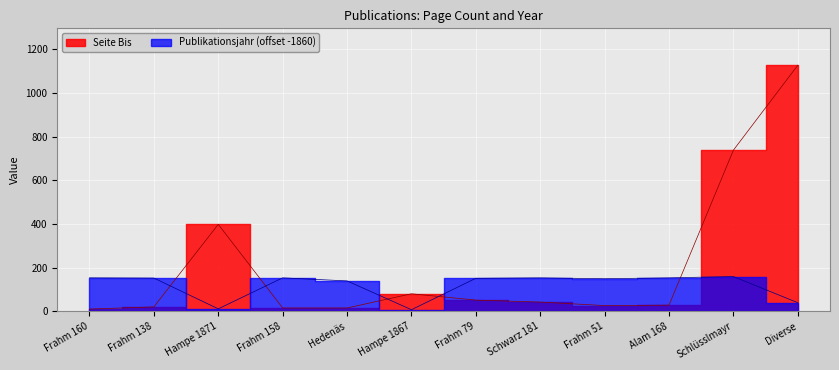

What is the sum of the Seite Bis values at Frahm 51 and Hedenäs?

41